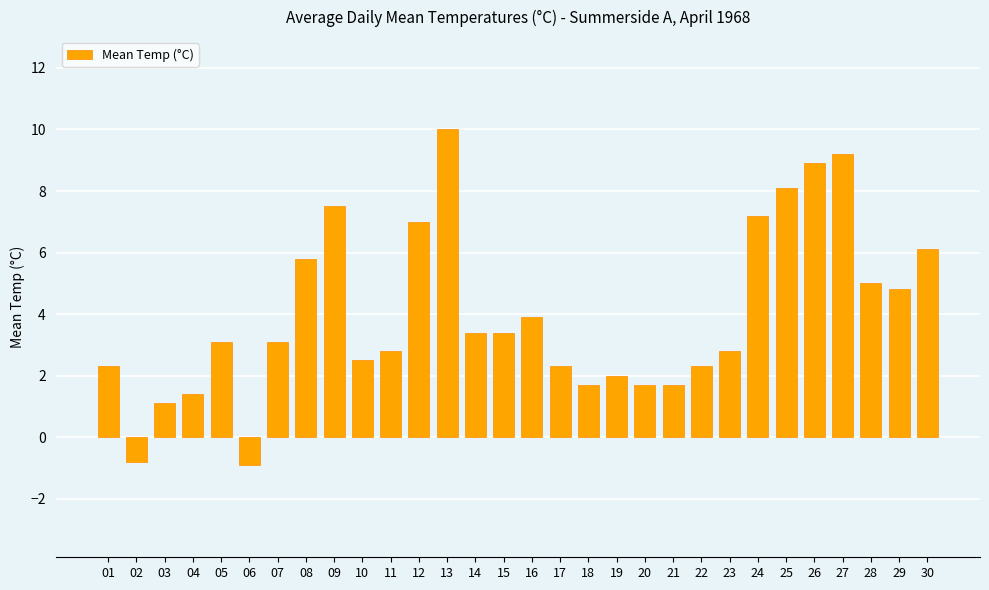

What is the smallest value displayed?

-0.9